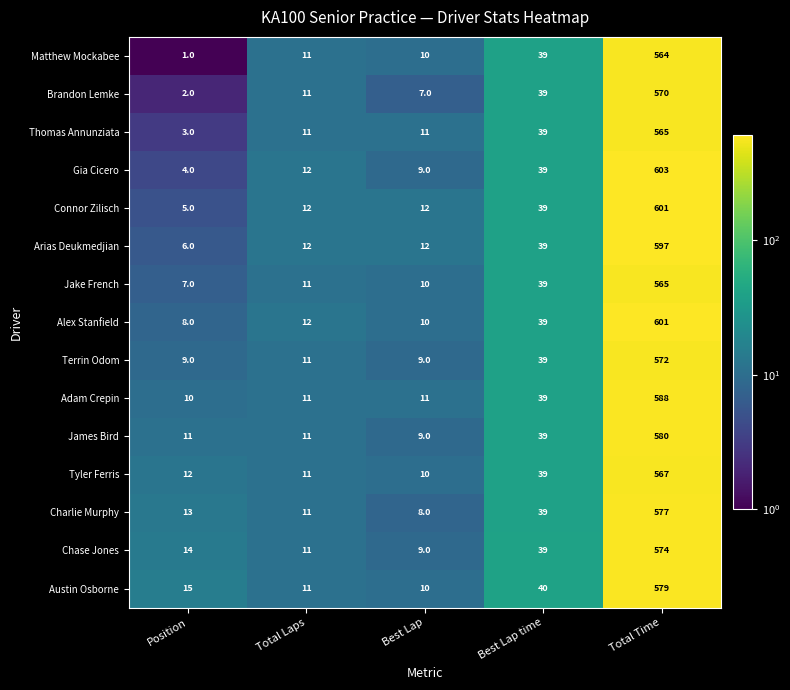

What is the maximum value for Connor Zilisch?

601